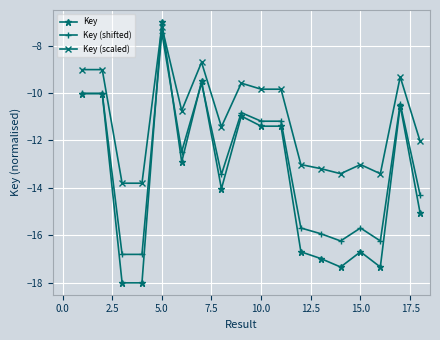

Which series has the largest total across all categories?

Key (scaled)